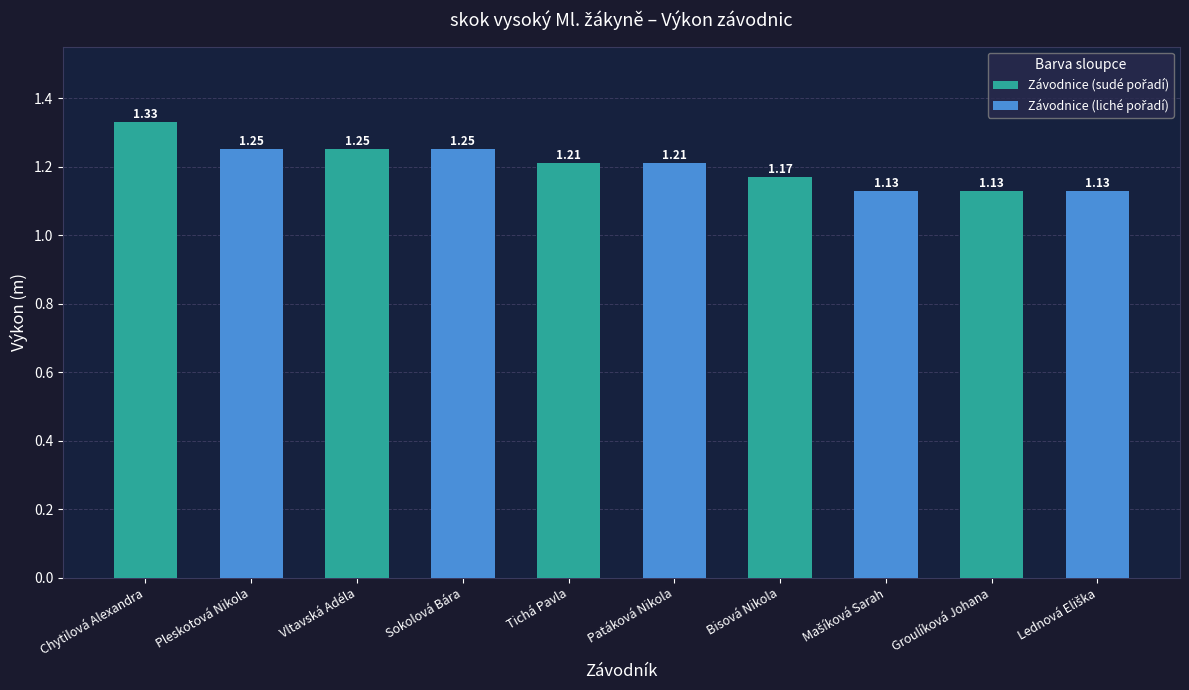

What is the sum of all values?

12.1